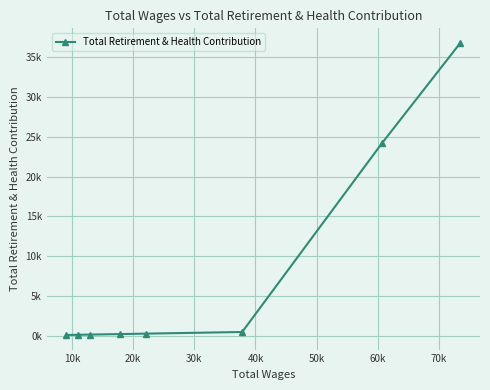

Is this an area chart (filled region under the line)?

No